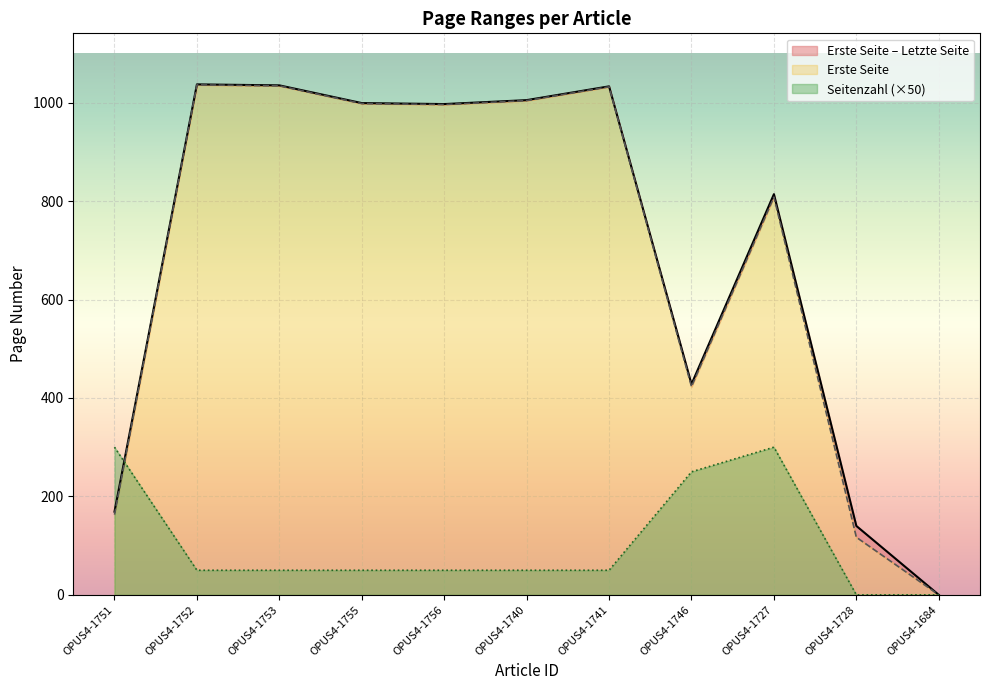

What is the total value across all series at OPUS4-1727?

1922